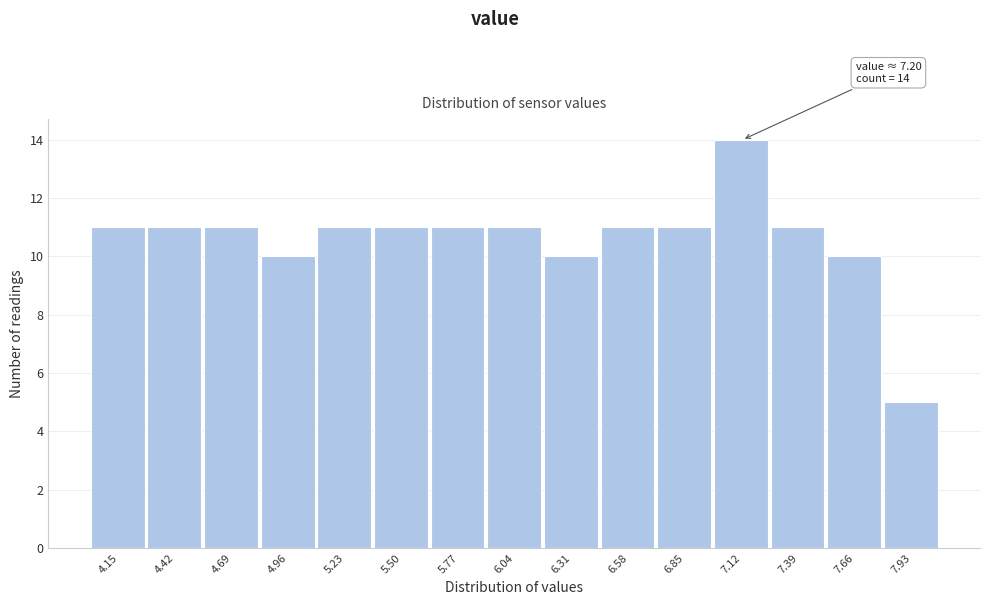

Reading left to right, list all the values displayed in this chart.

4.15=11	4.42=11	4.69=11	4.96=10	5.23=11	5.50=11	5.77=11	6.04=11	6.31=10	6.58=11	6.85=11	7.12=14	7.39=11	7.66=10	7.93=5